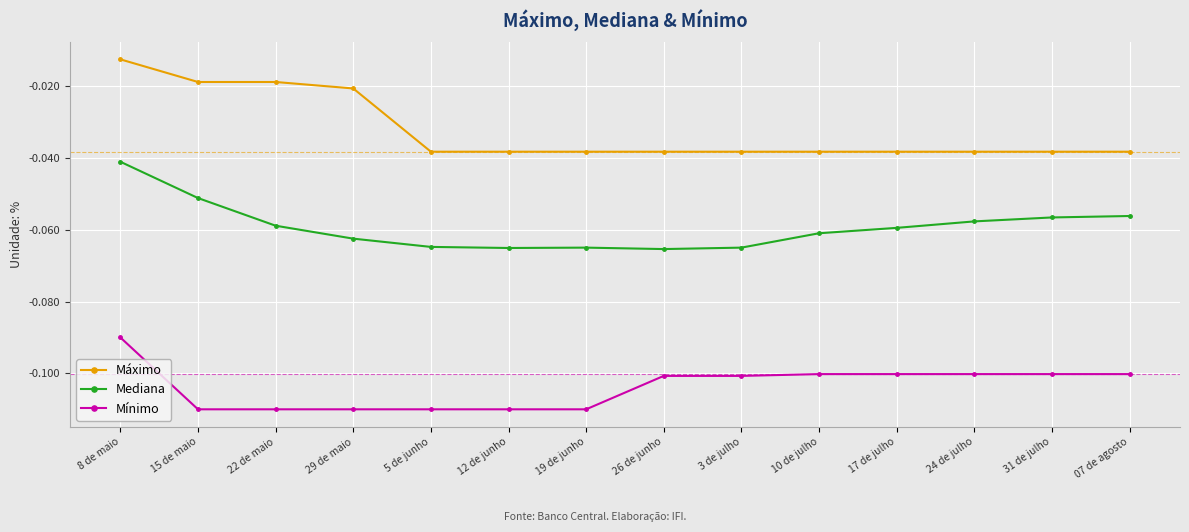

What is the label of the 1st point from the left?

8 de maio